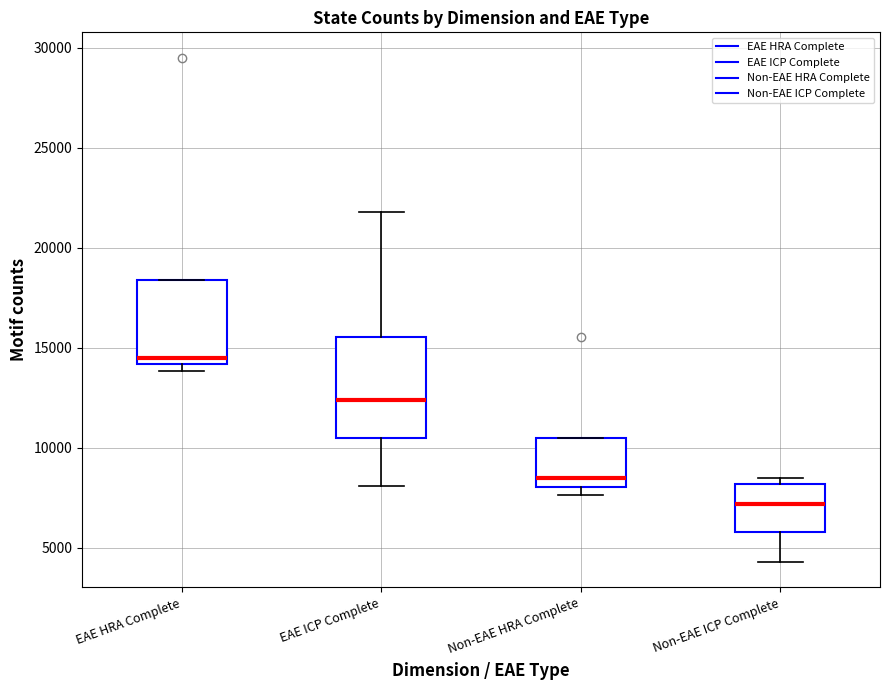

Where does the median line of the box for Non-EAE HRA Complete sit on the y-axis? The values are not printed on the chart, so give them approximately, as read against the axis.

8500